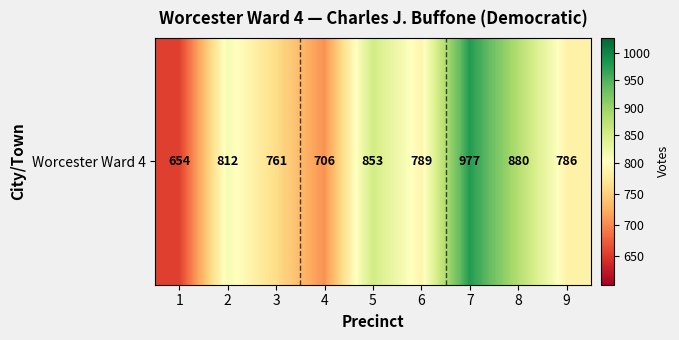

List the labels in order of value, largest first.

7, 8, 5, 2, 6, 9, 3, 4, 1